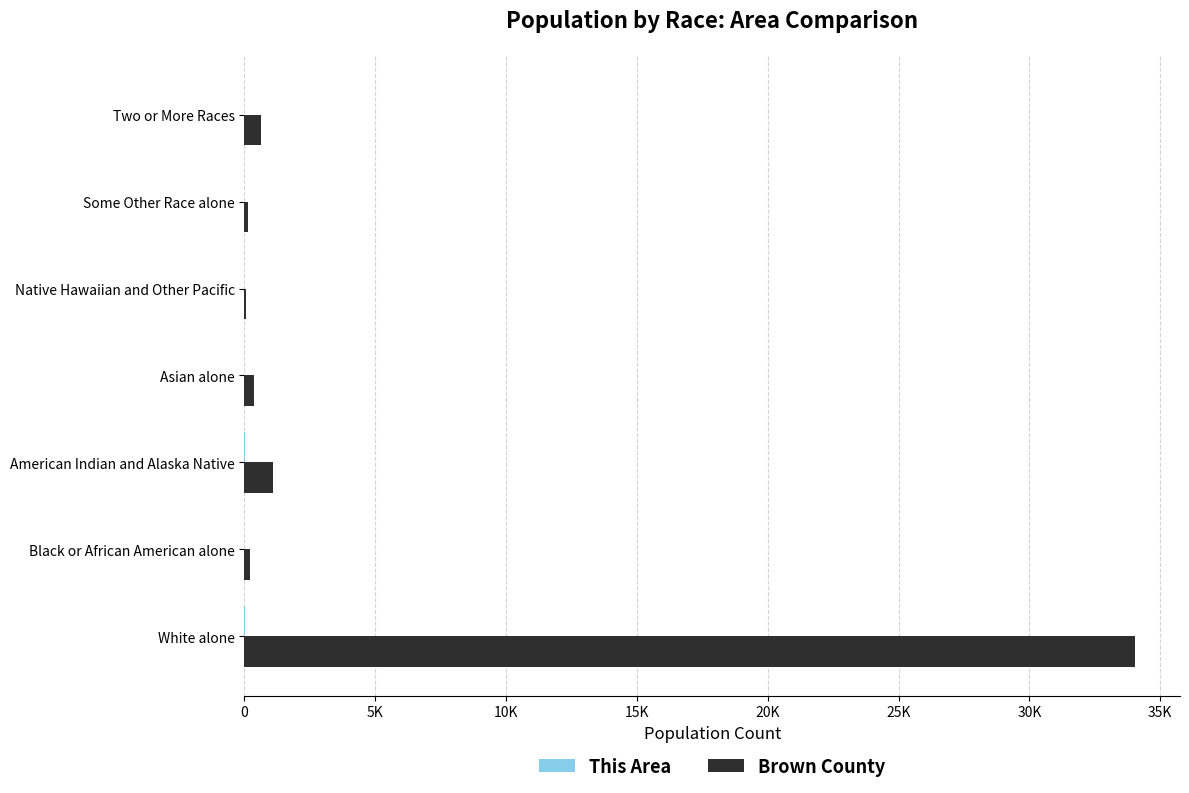

How many bars are there in each group?

2